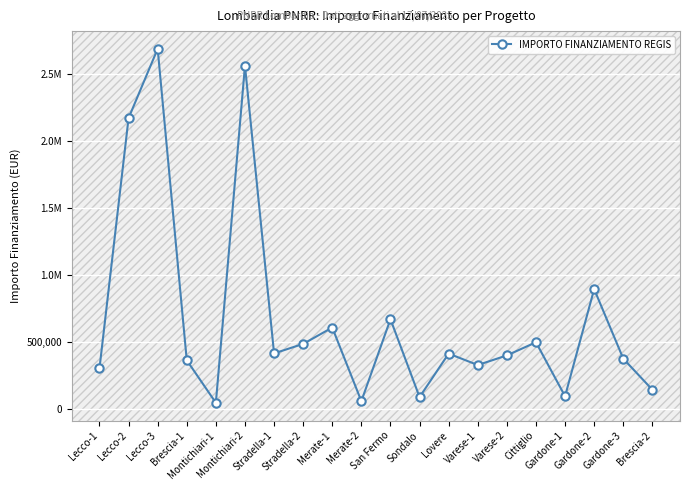

How many points are higher than both their immediate neighbors (excluding endpoints)?

7